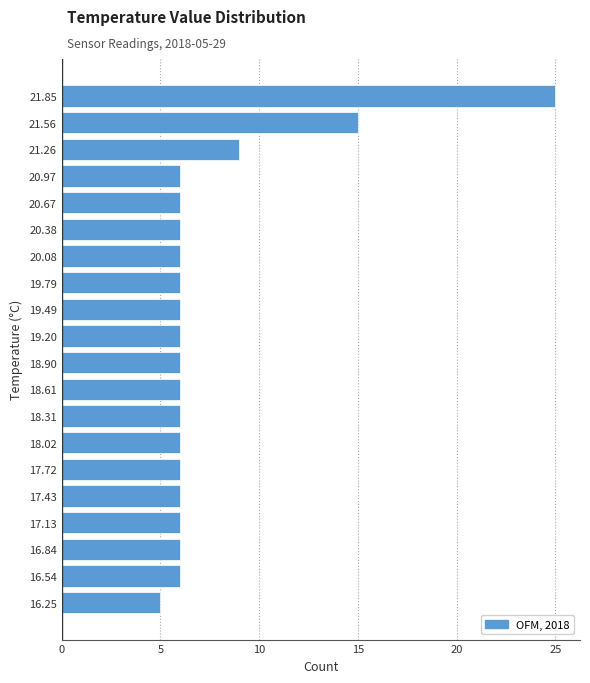

Reading bottom to top, list all the values displayed in this chart.

16.25=5	16.54=6	16.84=6	17.13=6	17.43=6	17.72=6	18.02=6	18.31=6	18.61=6	18.90=6	19.20=6	19.49=6	19.79=6	20.08=6	20.38=6	20.67=6	20.97=6	21.26=9	21.56=15	21.85=25